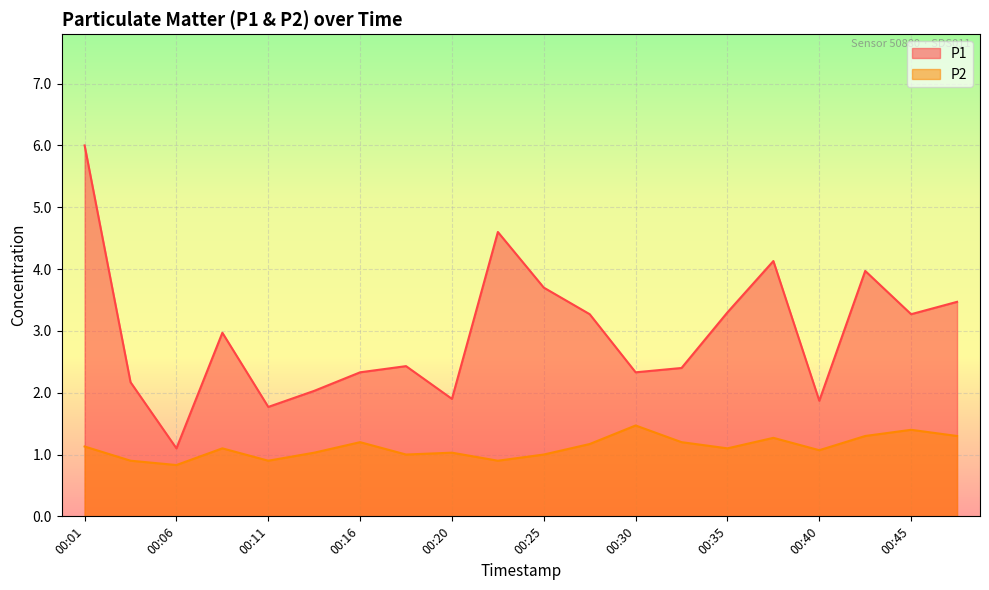

In P2, how many points are lower than both neighbors (excluding endpoints)?

6